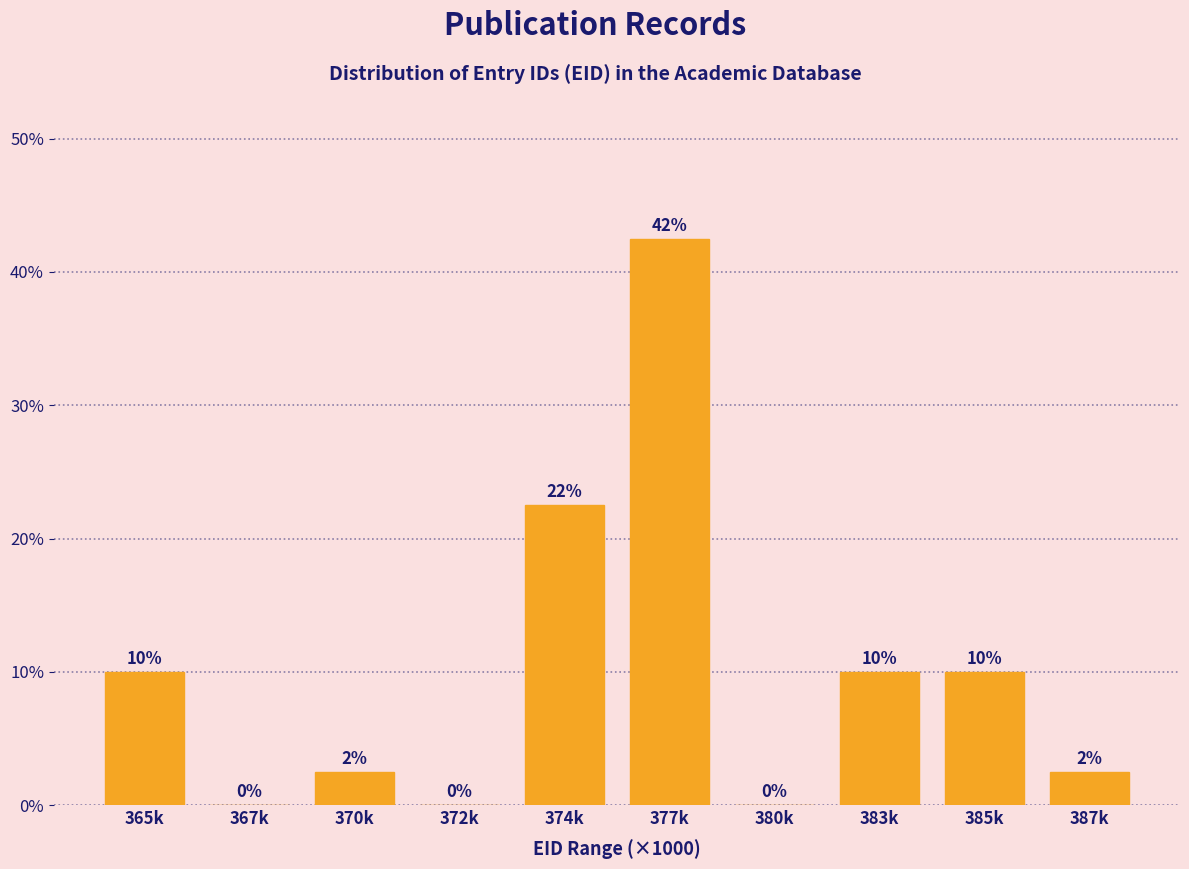

At which label is the value closest to 21?

374k